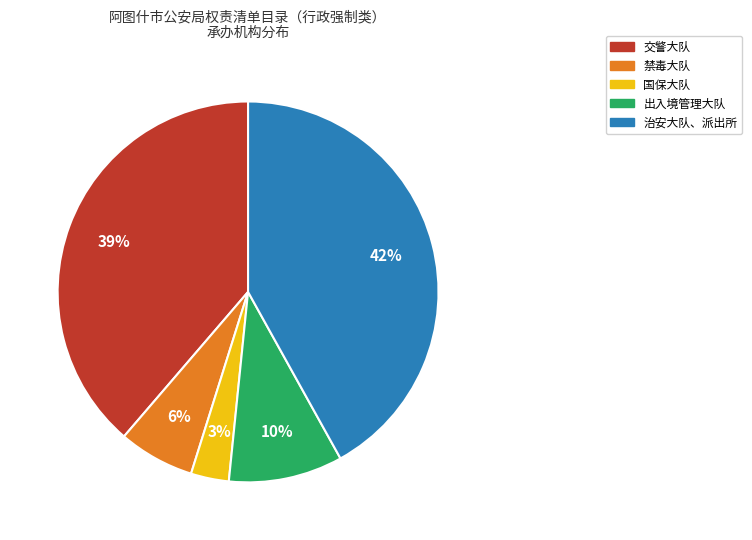

How many slices are in this pie chart?

5